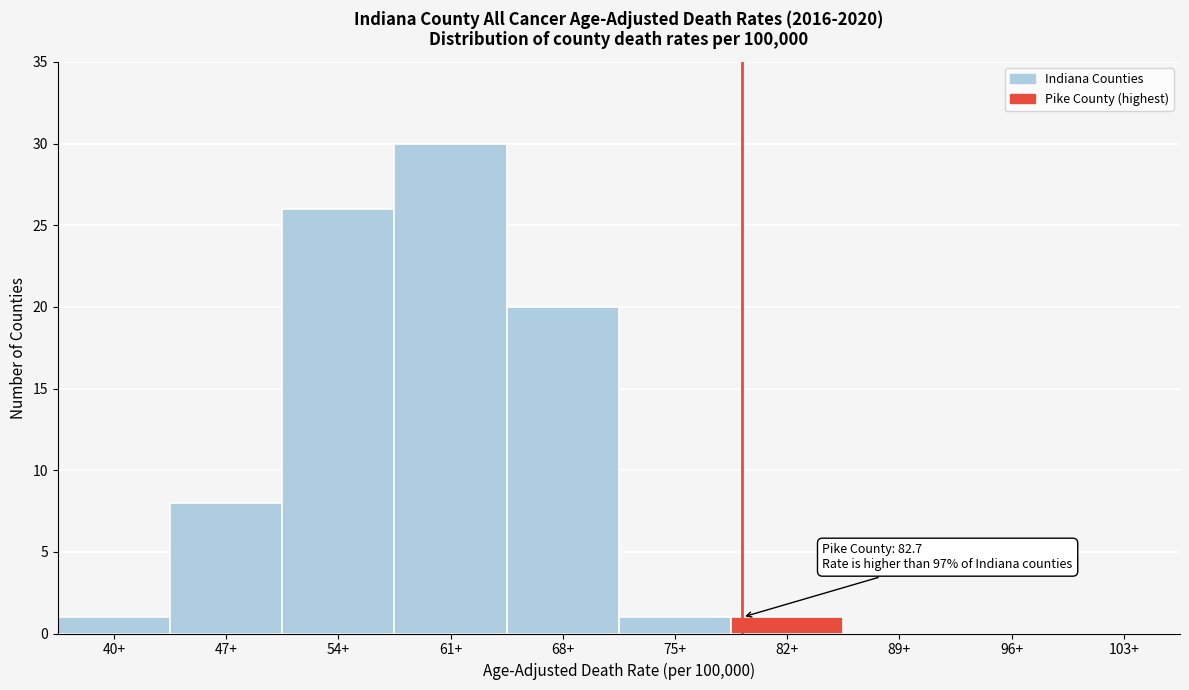

Reading left to right, what are all the values shown in this chart?

40+=1	47+=8	54+=26	61+=30	68+=20	75+=1	82+=1	89+=0	96+=0	103+=0